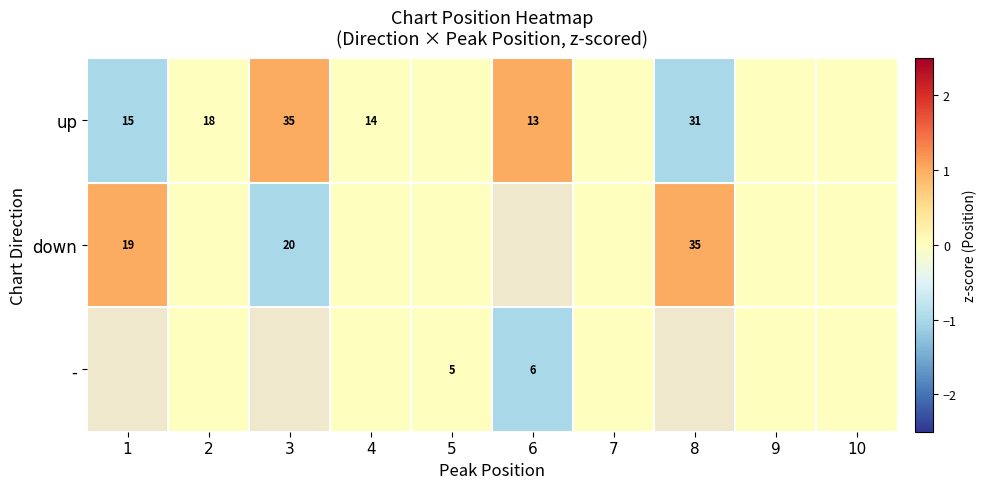

At how many categories does at least one series exceed 0?

4